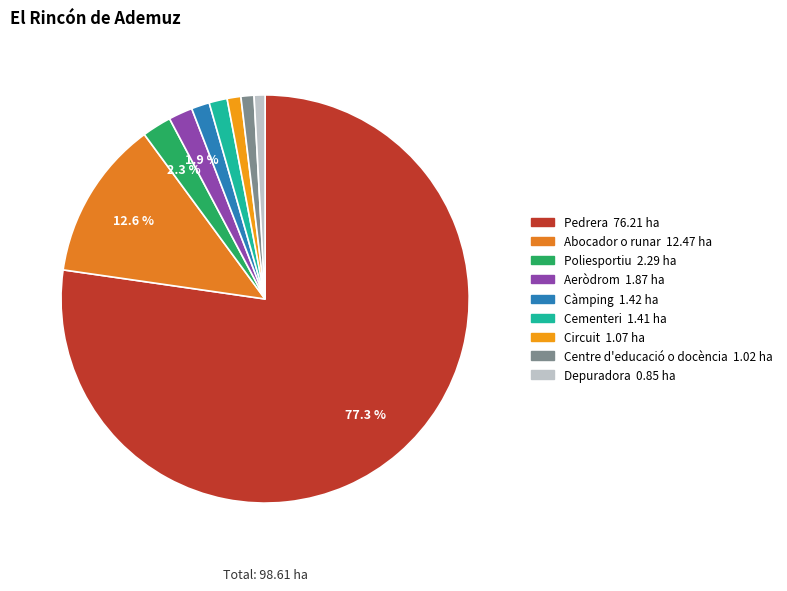

Does Cementeri represent more than half of the total?

No